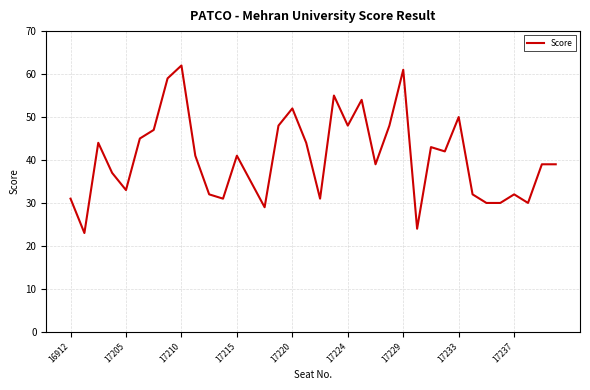

What is the greatest value displayed?

62